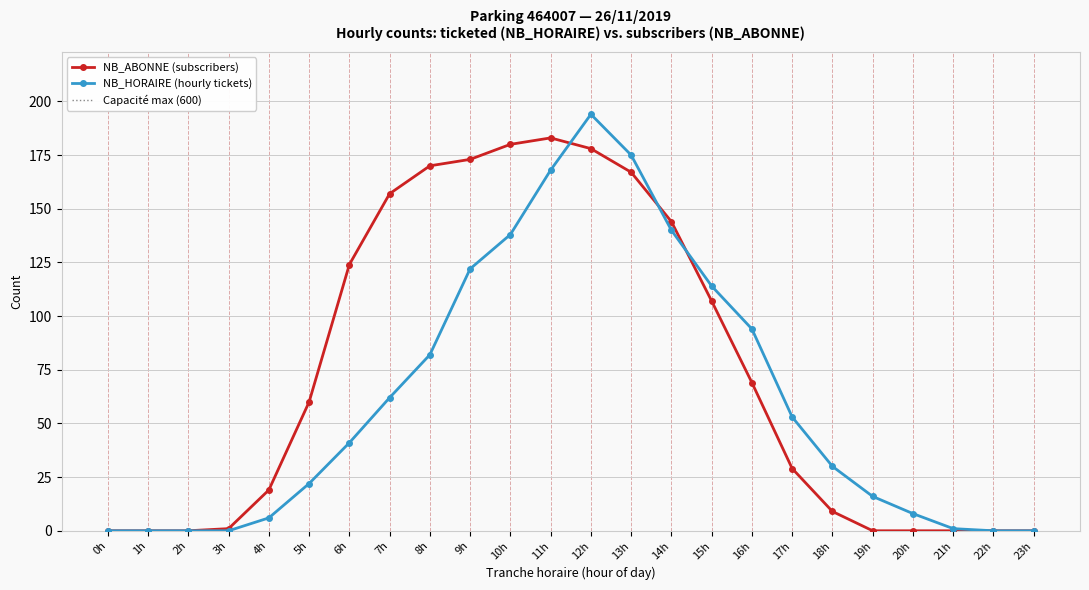

True or false: NB_HORAIRE (hourly tickets) has a value of 194 at 12h.

True